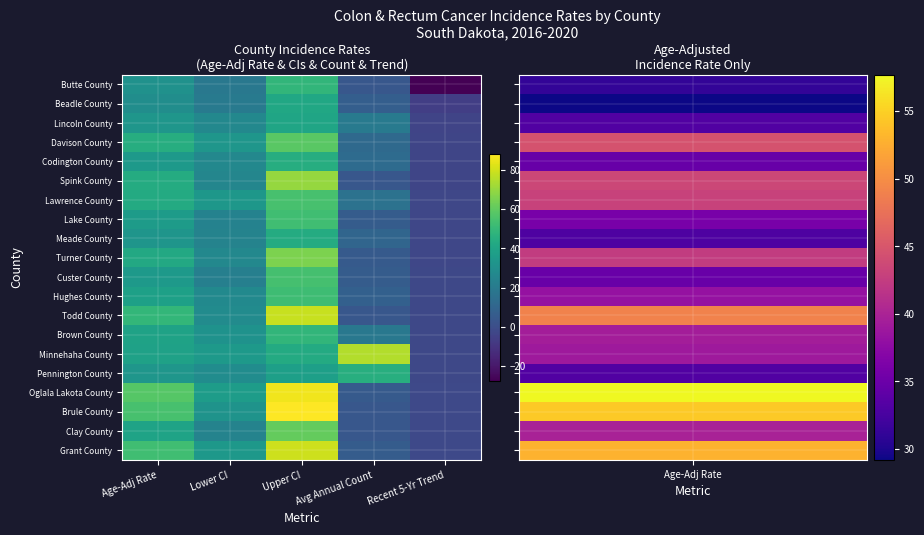

How many data points does each series have?

5